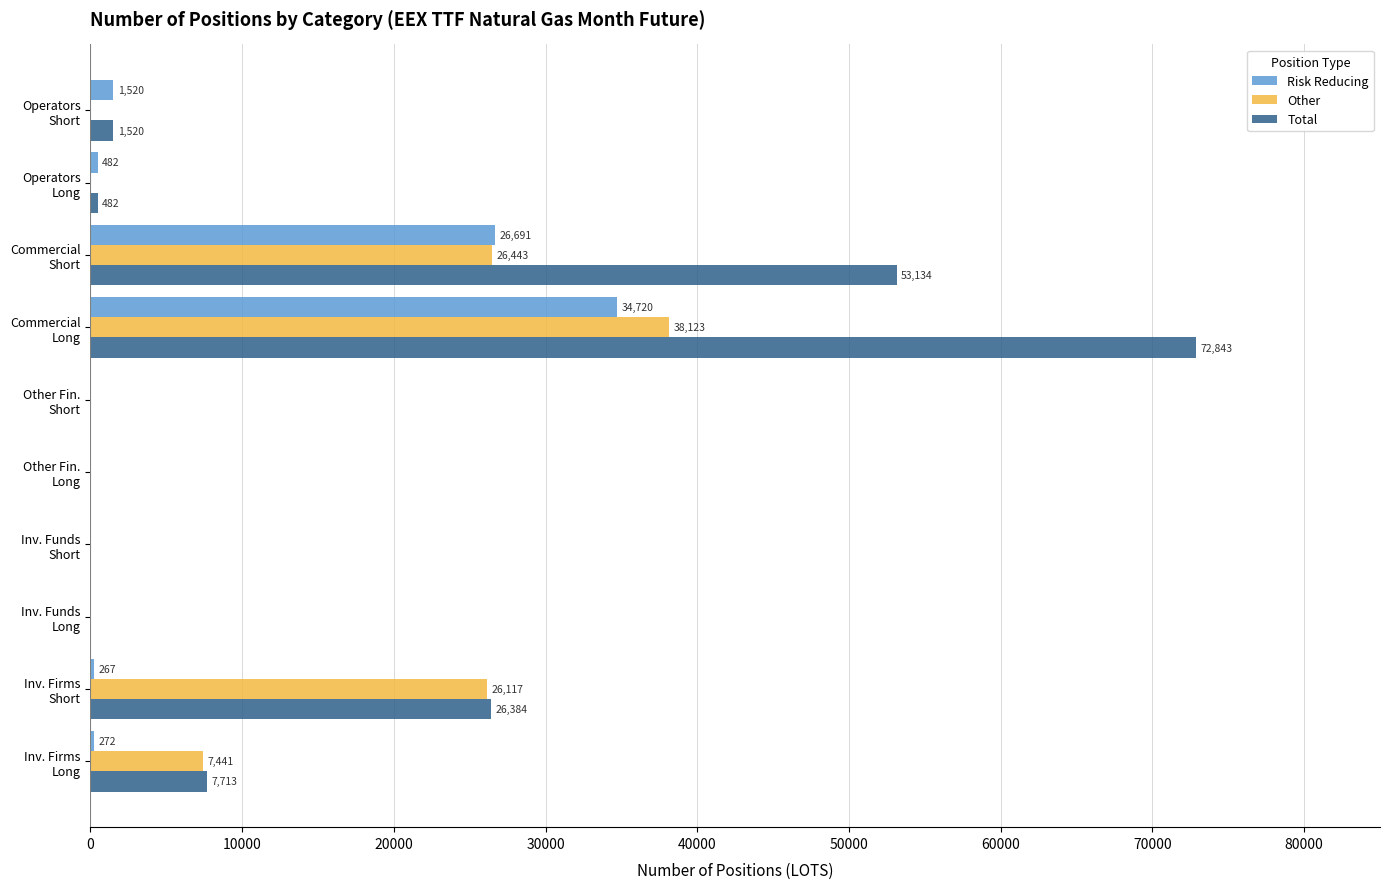

What is the sum of all Risk Reducing values?

63952.0